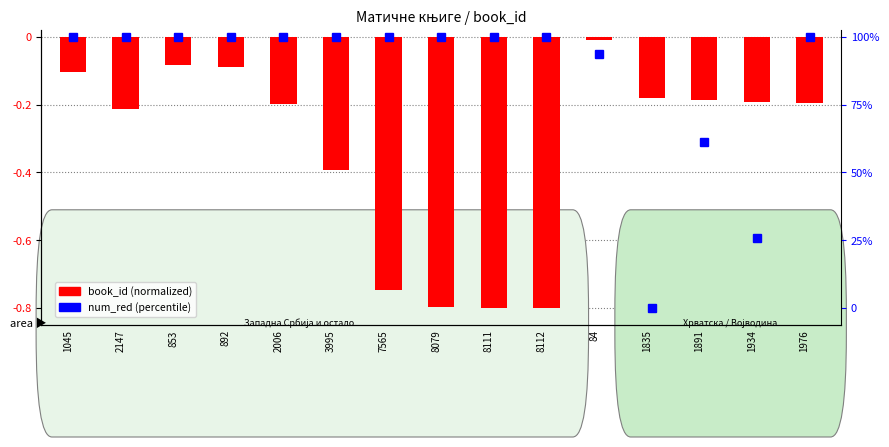

What is the average value?

-0.3